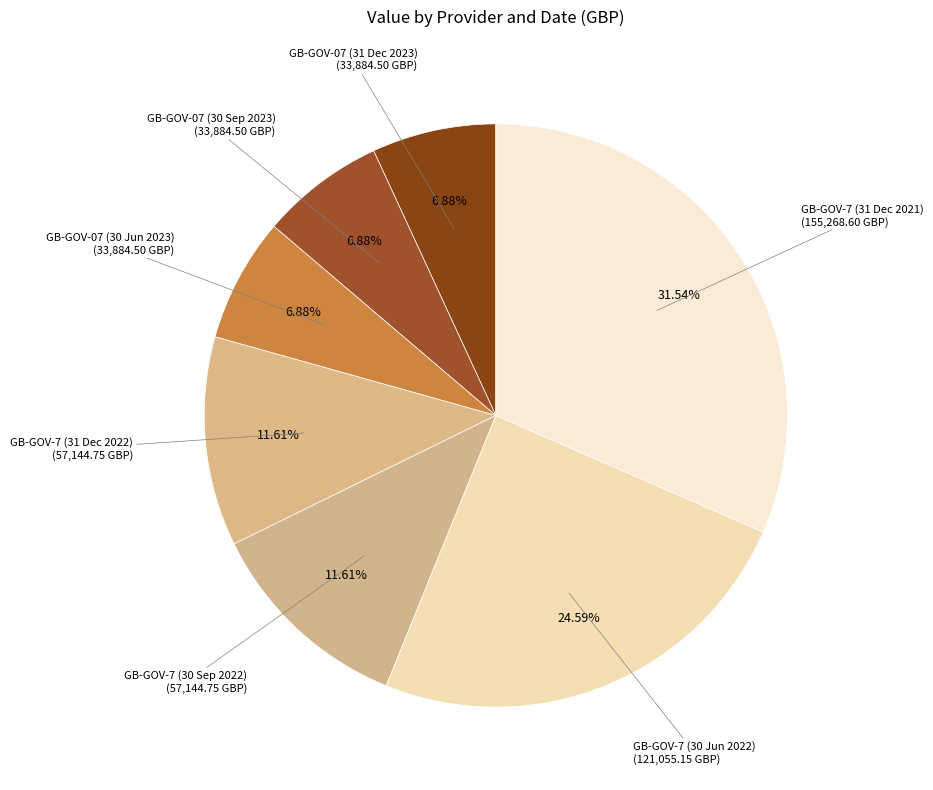

Count the number of slices in the pie.

7